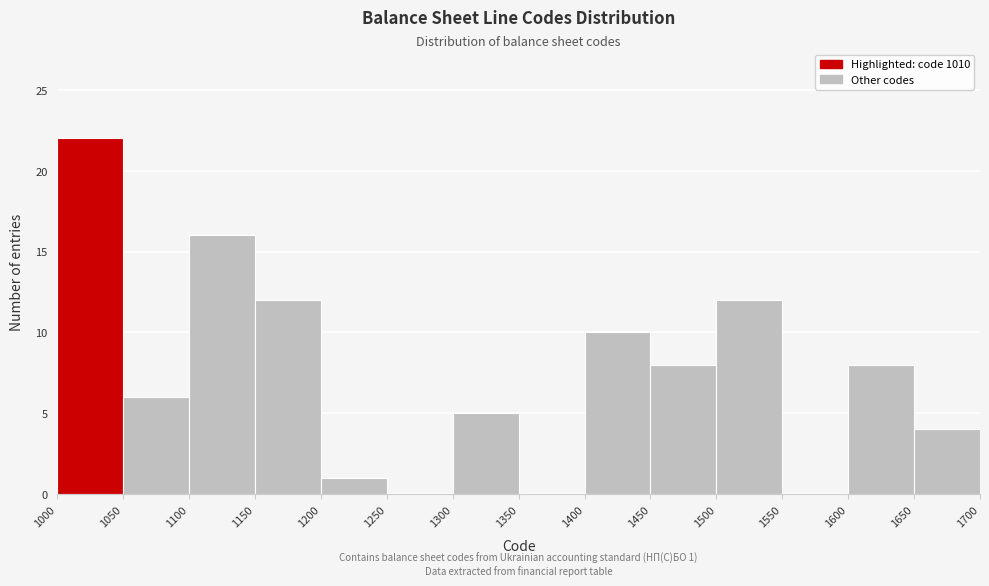

Over which range of the x-axis is the bar tallest?

1000 to 1050